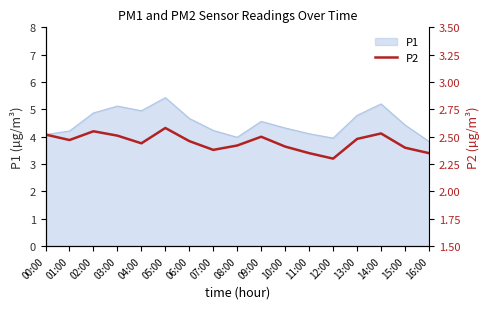

What is the difference between the values at 13:00 and 12:00?

0.2